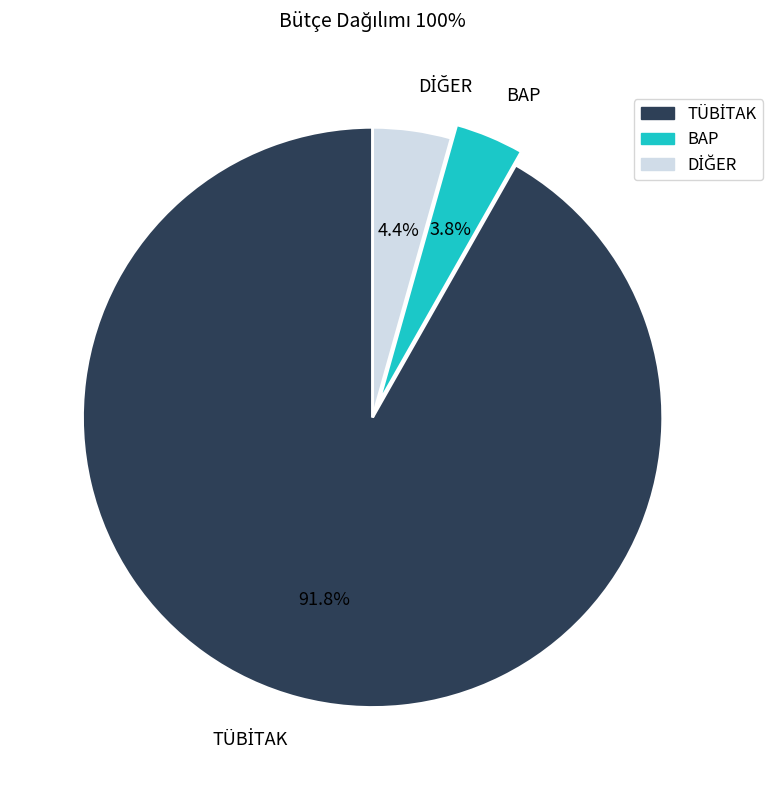

Which slice is the smallest?

BAP